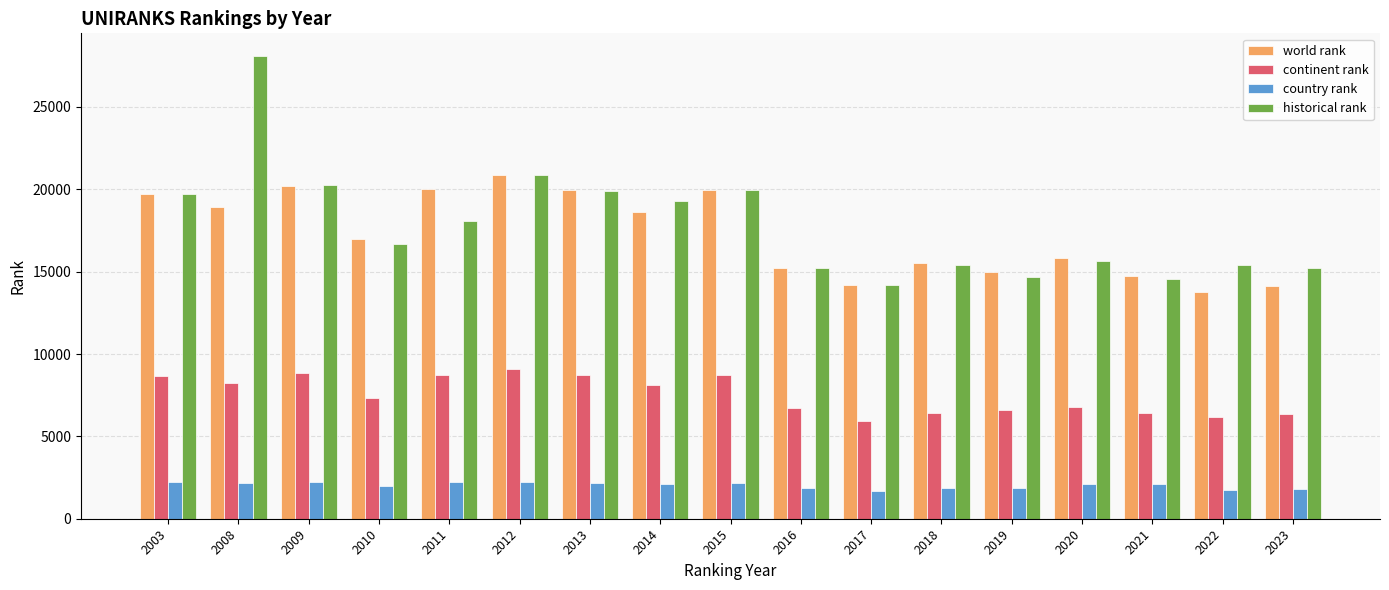

How many categories are shown in the chart?

17